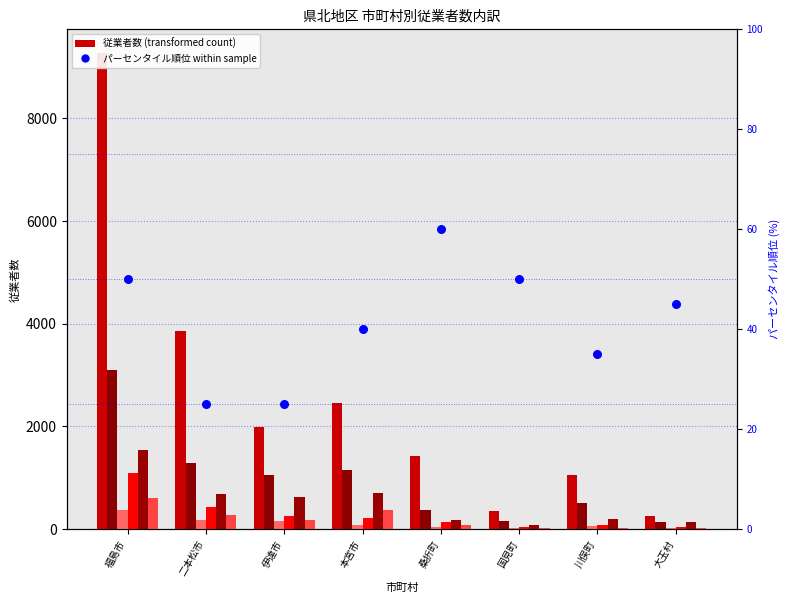

At how many categories does at least one series exceed 5282?

1